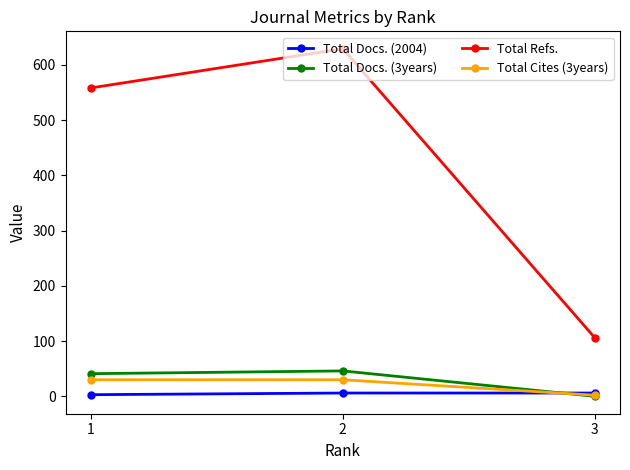

Reading right to left, extract all data points from this chart.

Total Docs. (2004): 3=6	2=6	1=3
Total Docs. (3years): 3=0	2=46	1=41
Total Refs.: 3=106	2=629	1=558
Total Cites (3years): 3=2	2=30	1=30